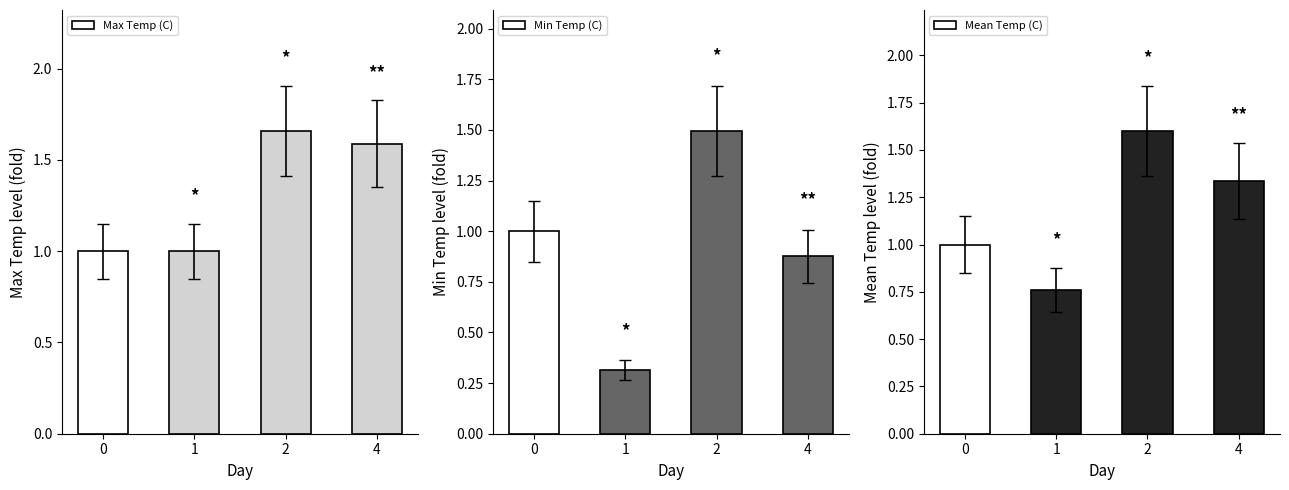

What is the approximate value of Min Temp (C) at 4?

0.9